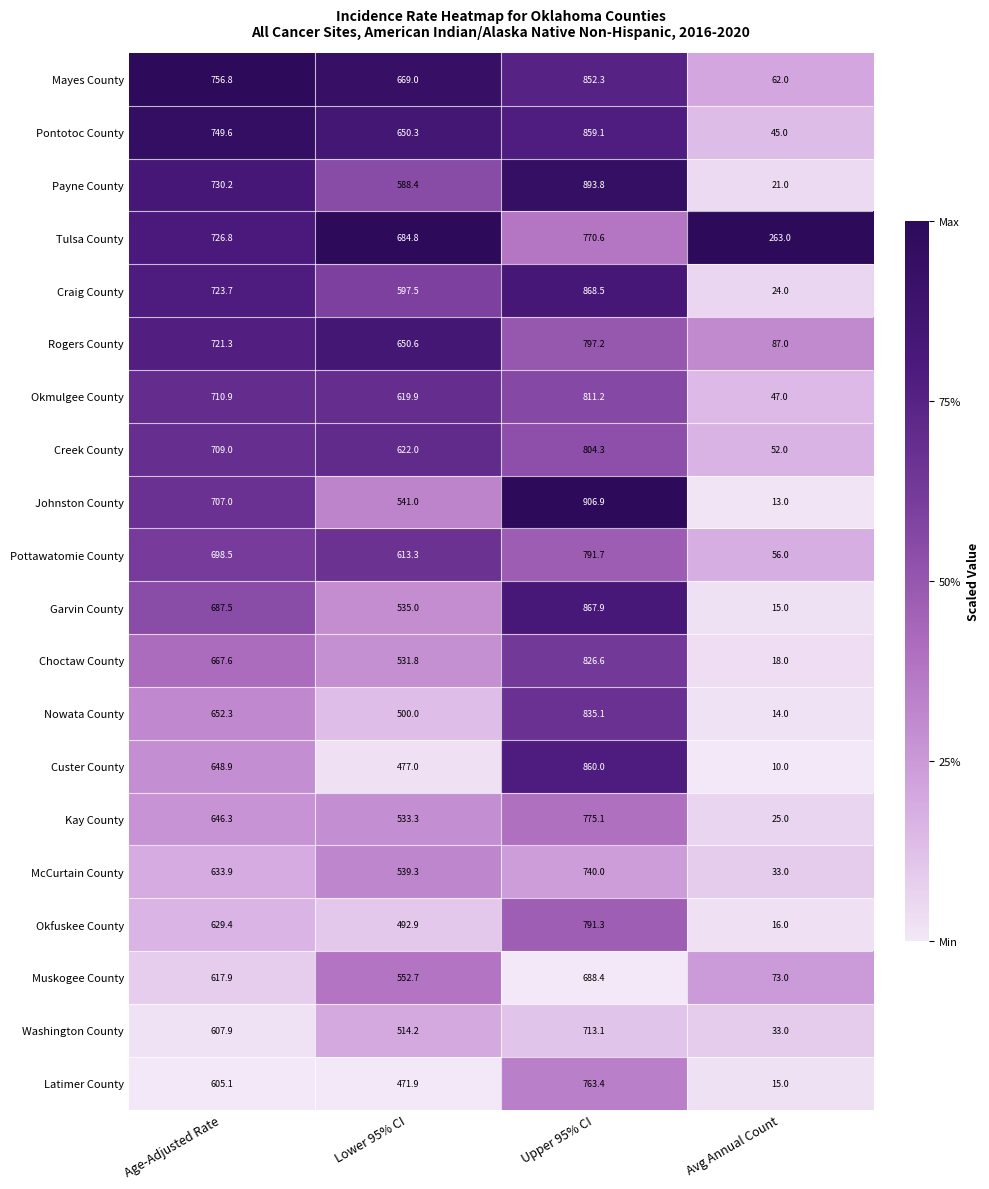

What is the minimum value shown in the chart?

10.0